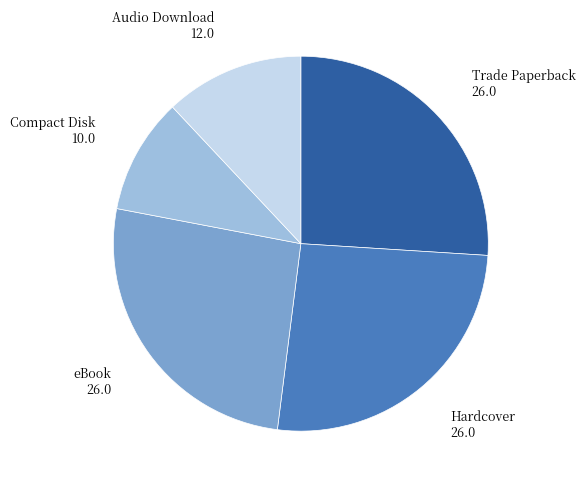

How many segments does this pie chart have?

5